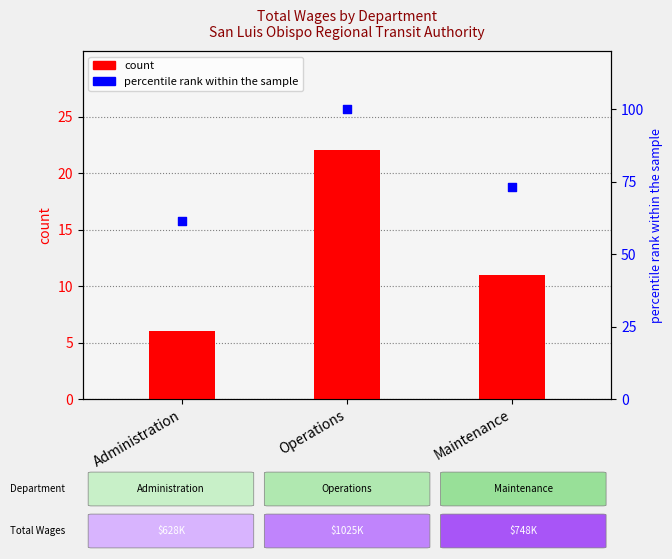

At which category is the sum across all series the highest?

Operations